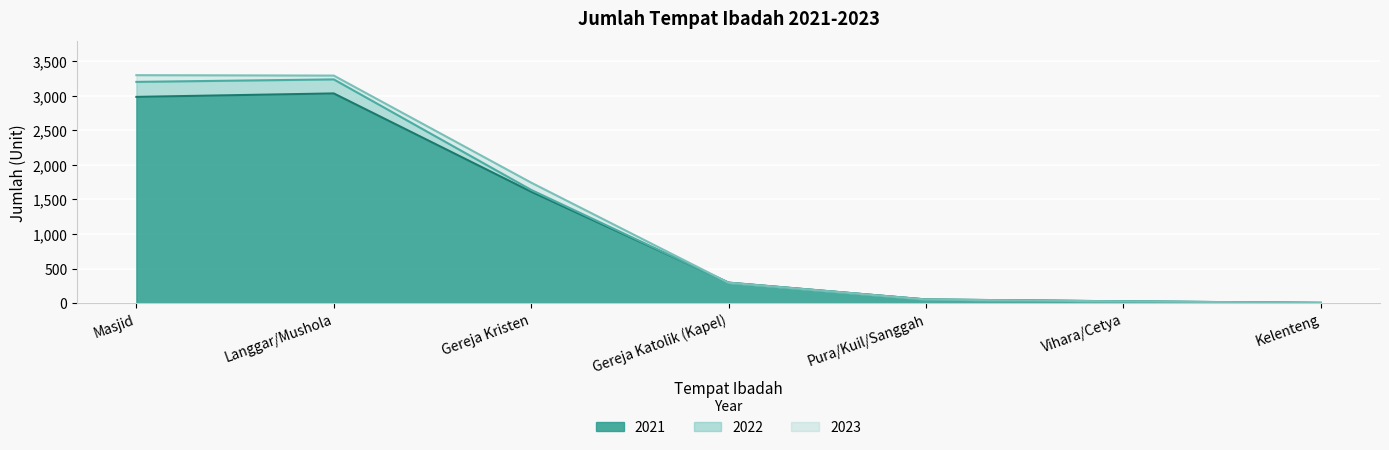

Which series ends up on top after the final intersection of 2023 and 2022?

2022